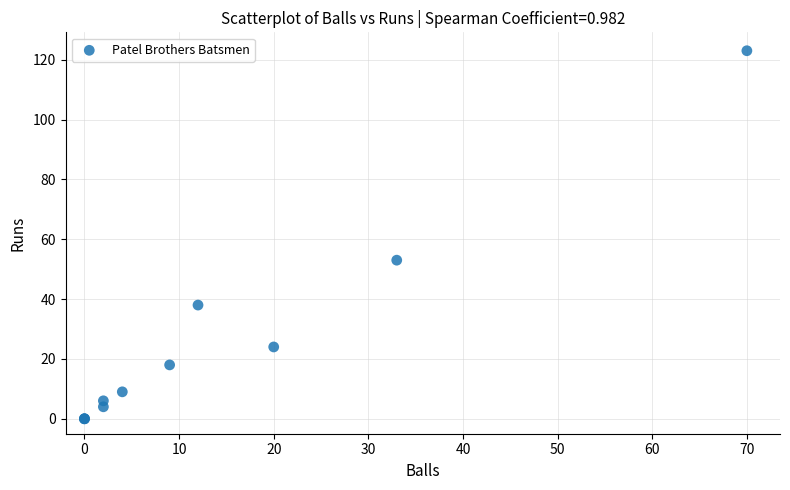

What Y value in the scatter plot is closest to 61?

53